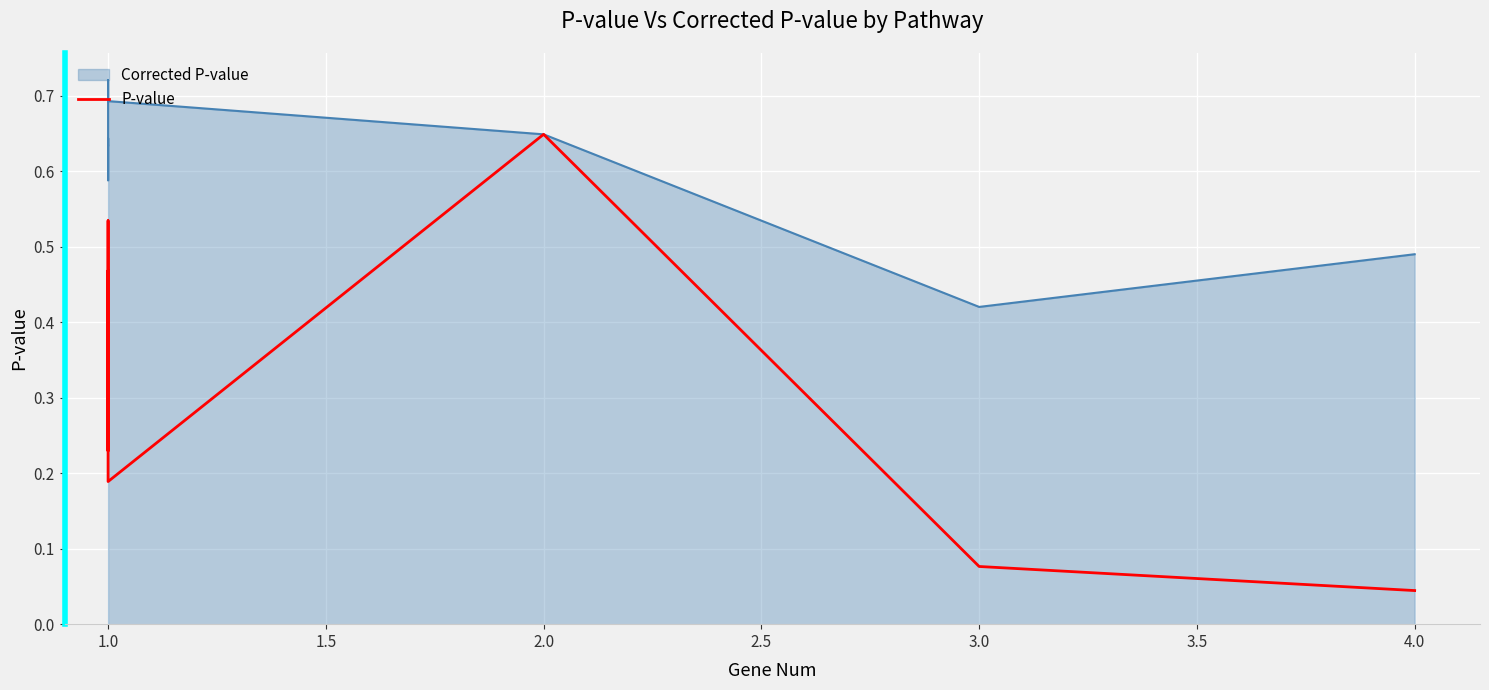

True or false: the data has more than 0 interior local peaks.

True